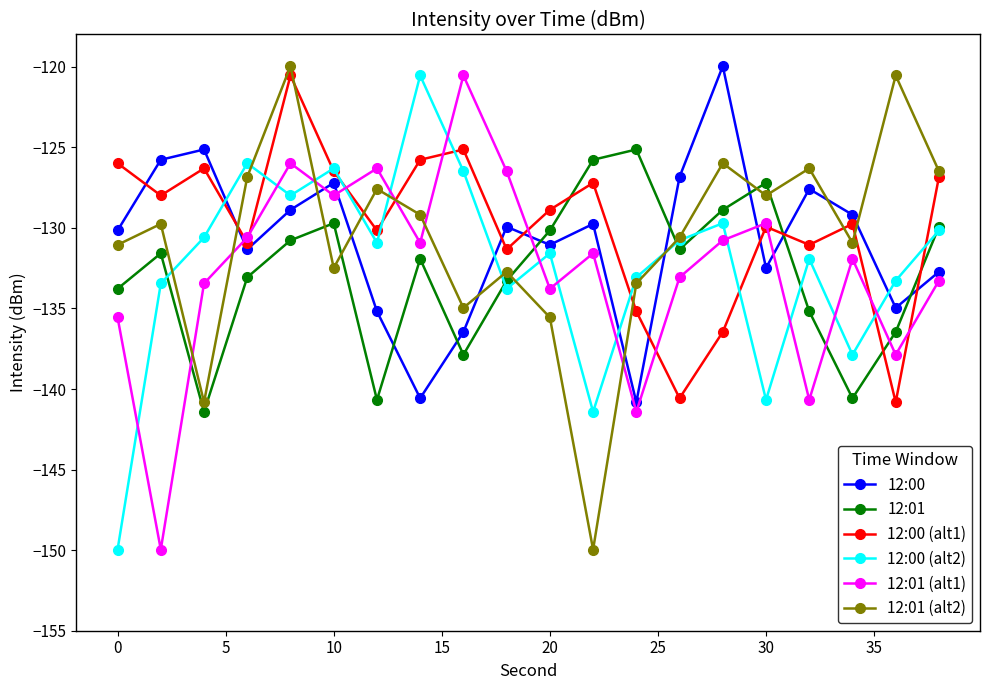

True or false: 12:01 (alt1) has more than 2 points higher than both neighbors.

True